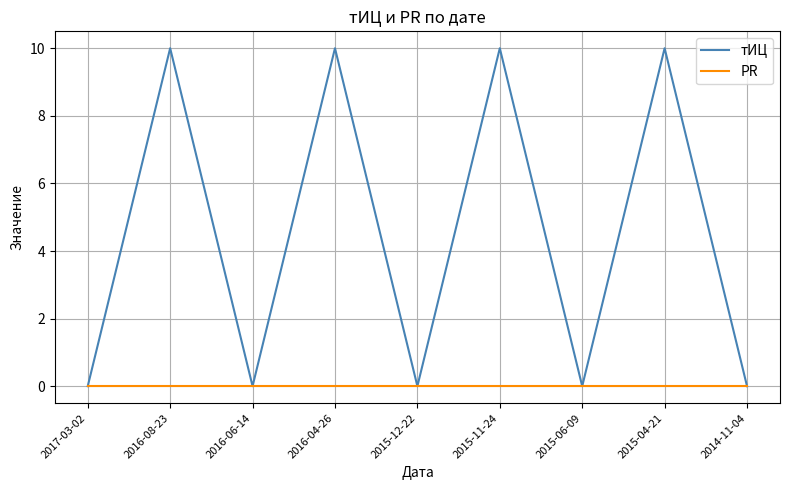

Is this an area chart (filled region under the line)?

No